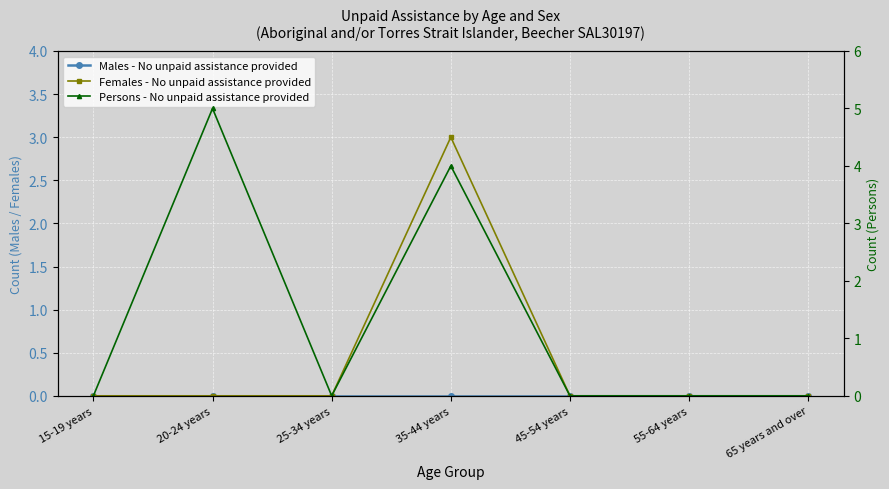

At how many categories does at least one series exceed 1?

2